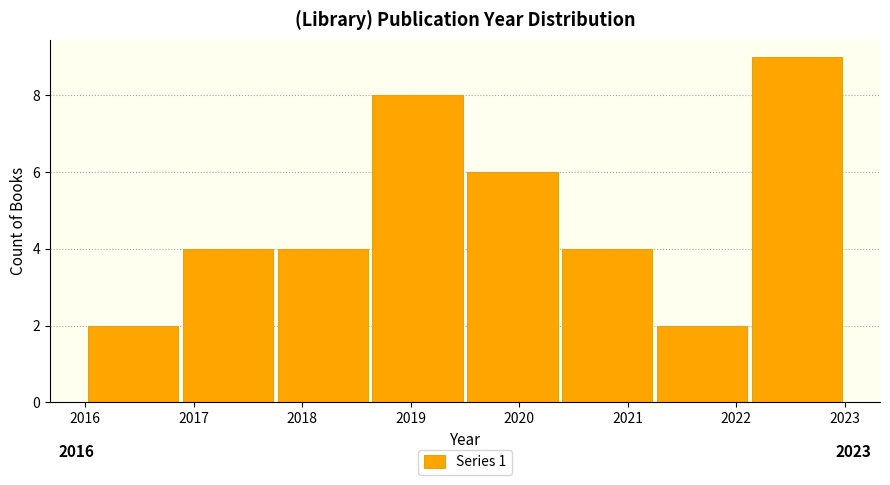

Which range on the x-axis has the tallest bar?

2022.1 to 2023.0